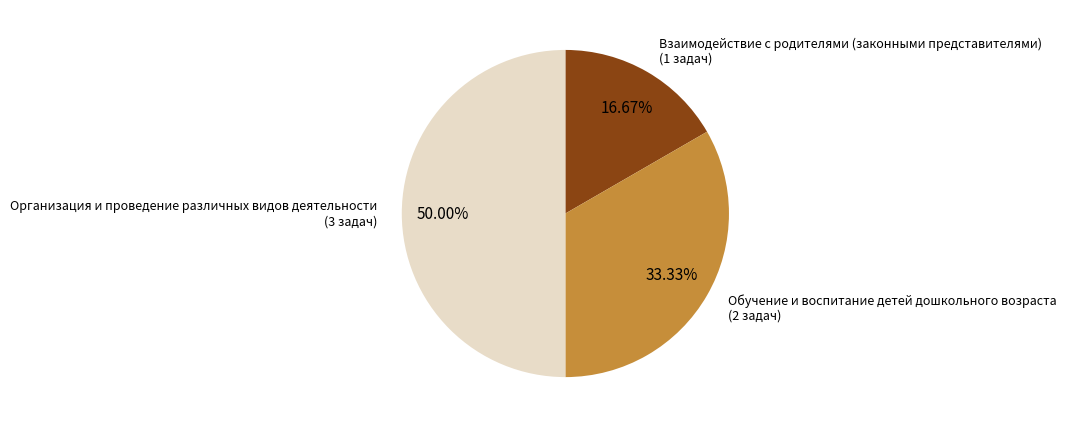

To the nearest percent, what is the average slice percentage?

33%